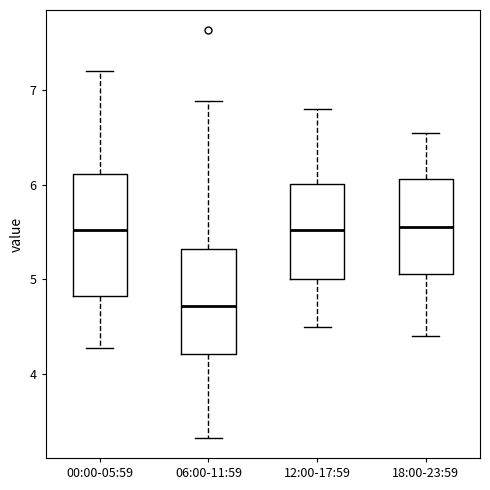

Comparing the boxes themselves (not the whiskers), which one is the tallest?

00:00-05:59